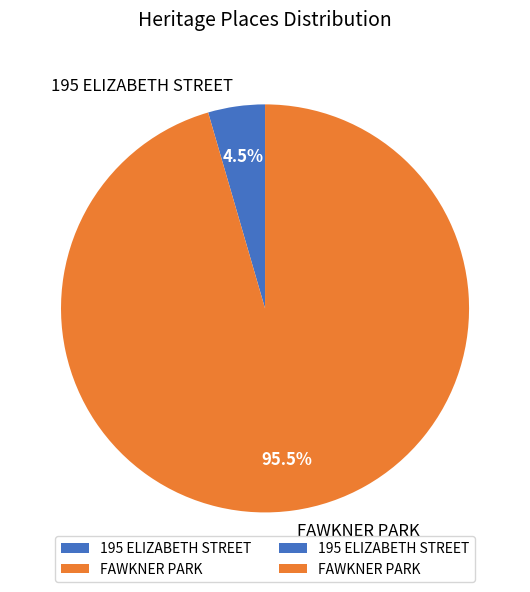

Is there any slice that represents more than half of the pie?

Yes